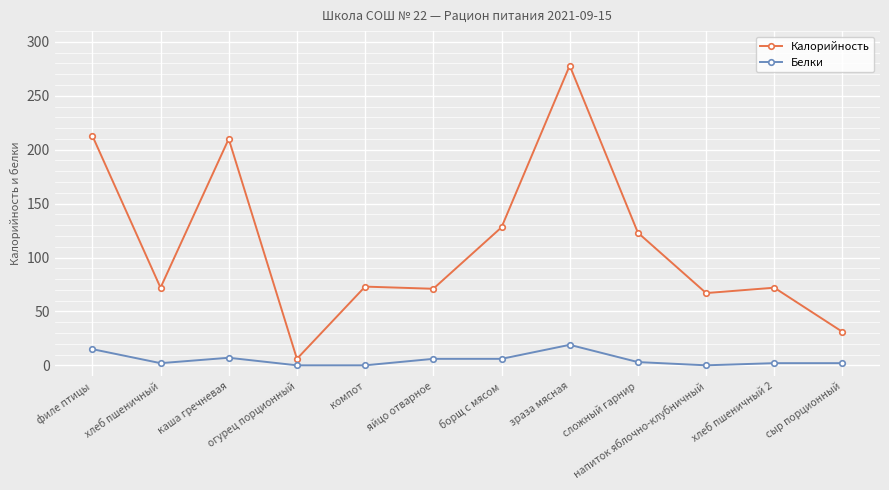

At which category does Белки reach its first local valley?

хлеб пшеничный